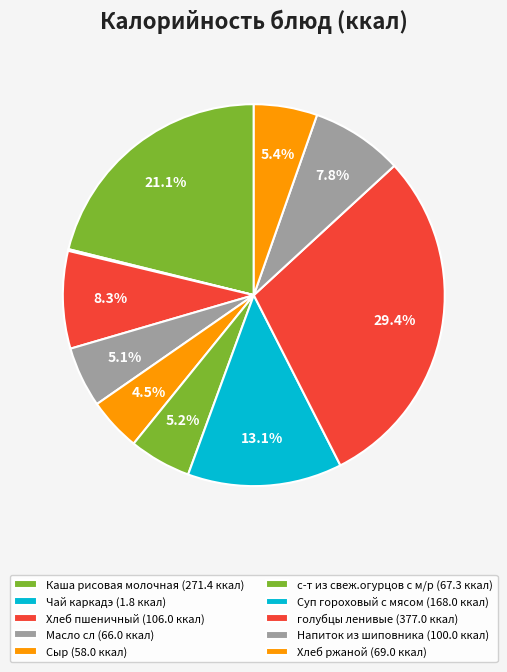

Does Хлеб ржаной represent more than half of the total?

No